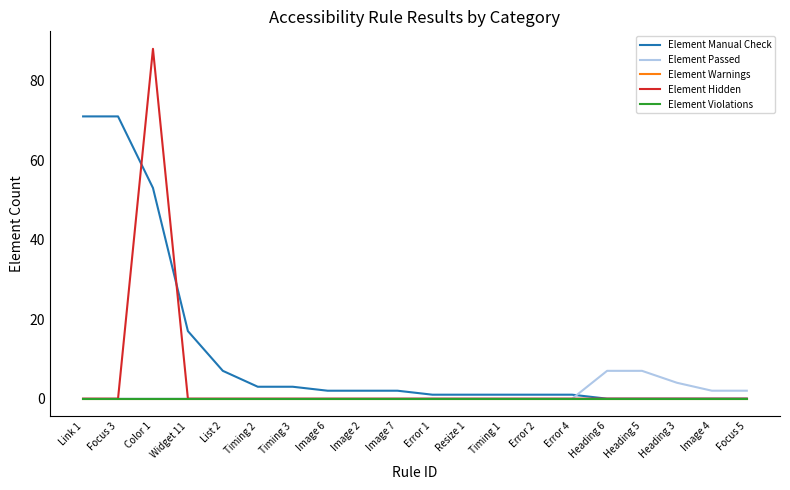

Does the chart display data point markers on the line(s)?

No